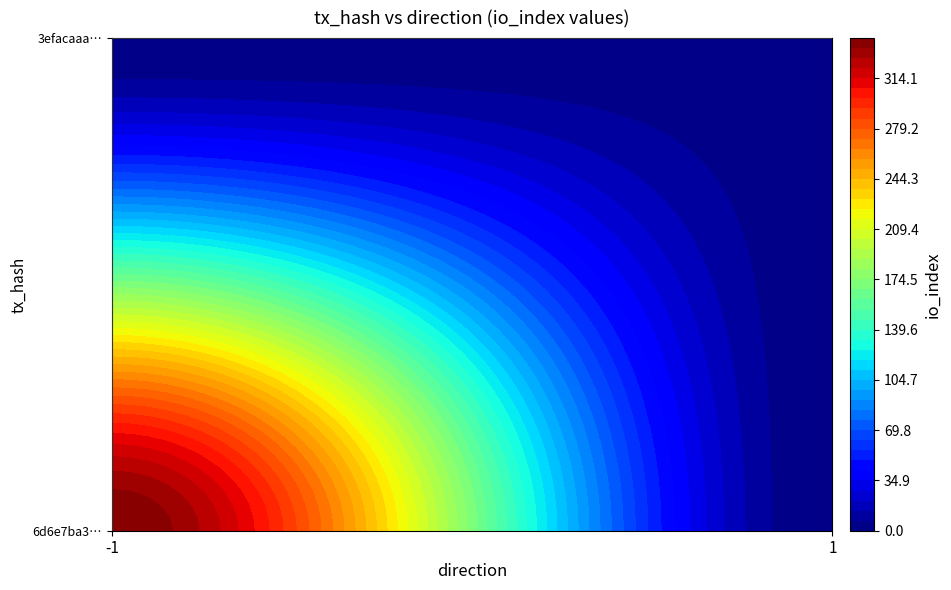

Rank the series at direction from lowest to highest value.

6d6e7ba3dcff5abf9ce03deab4a4a2b67286d02, 3efacaaad97cfd8f17808233b7059d8bde4f5a4